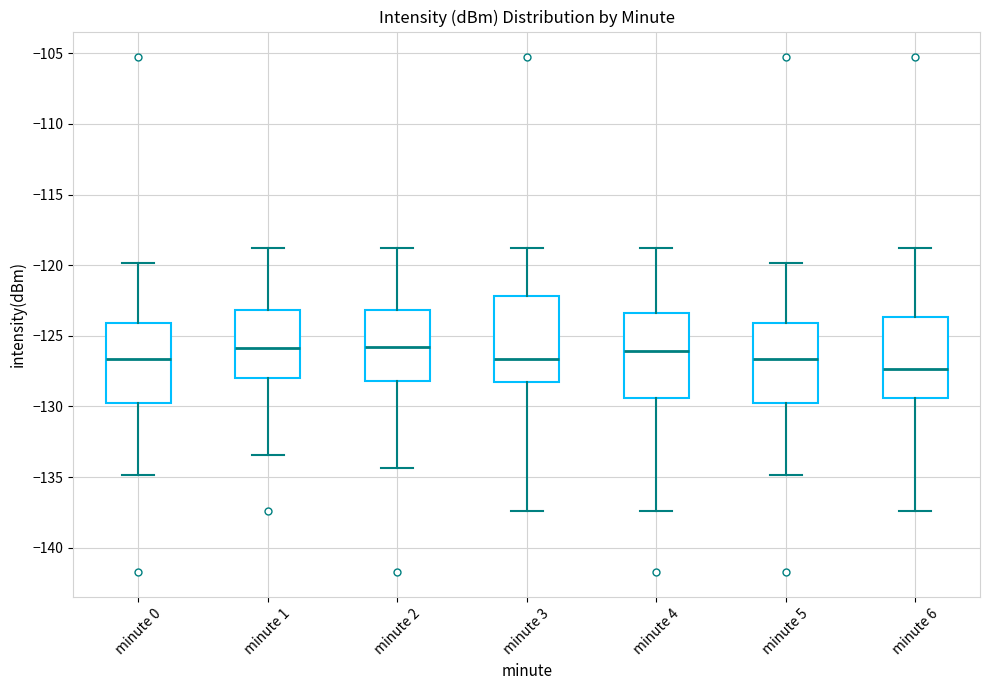

Where does the lower whisker of the box for minute 3 end on the y-axis? The values are not printed on the chart, so give them approximately, as read against the axis.

-137.5